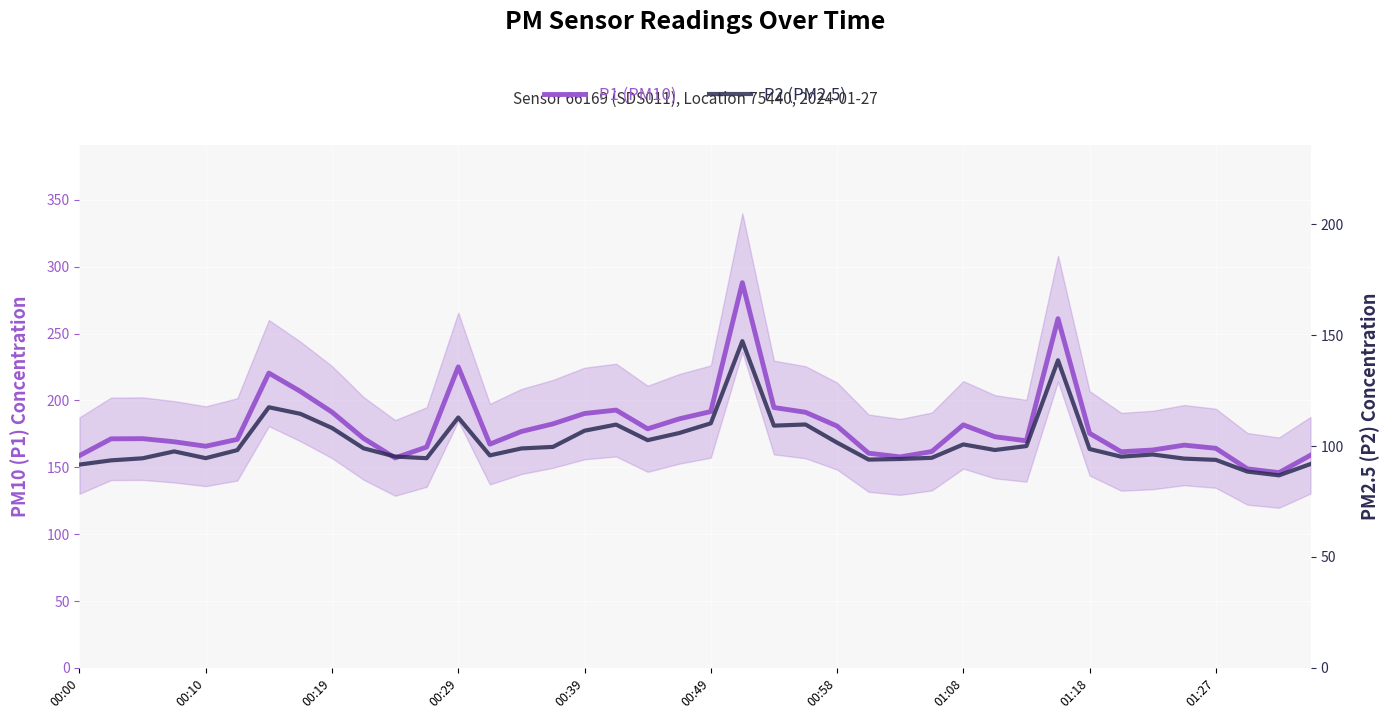

Which series has the largest total across all categories?

P1 (PM10)